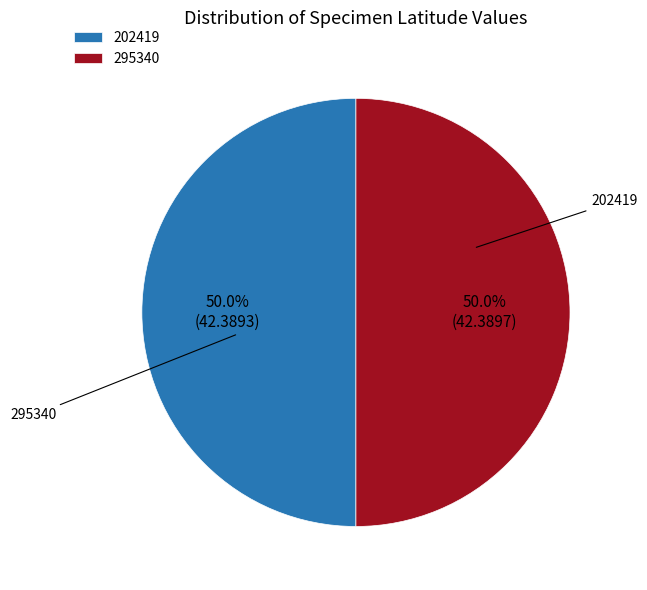

Which slice is the smallest?

202419